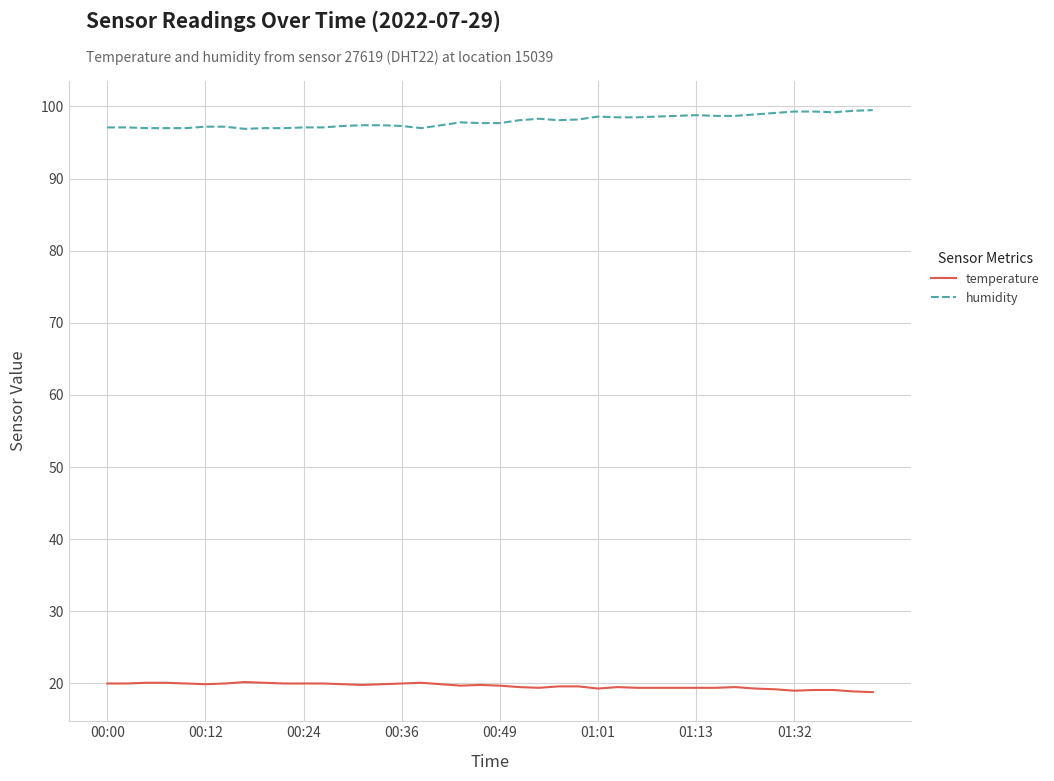

How many lines are shown in the chart?

2